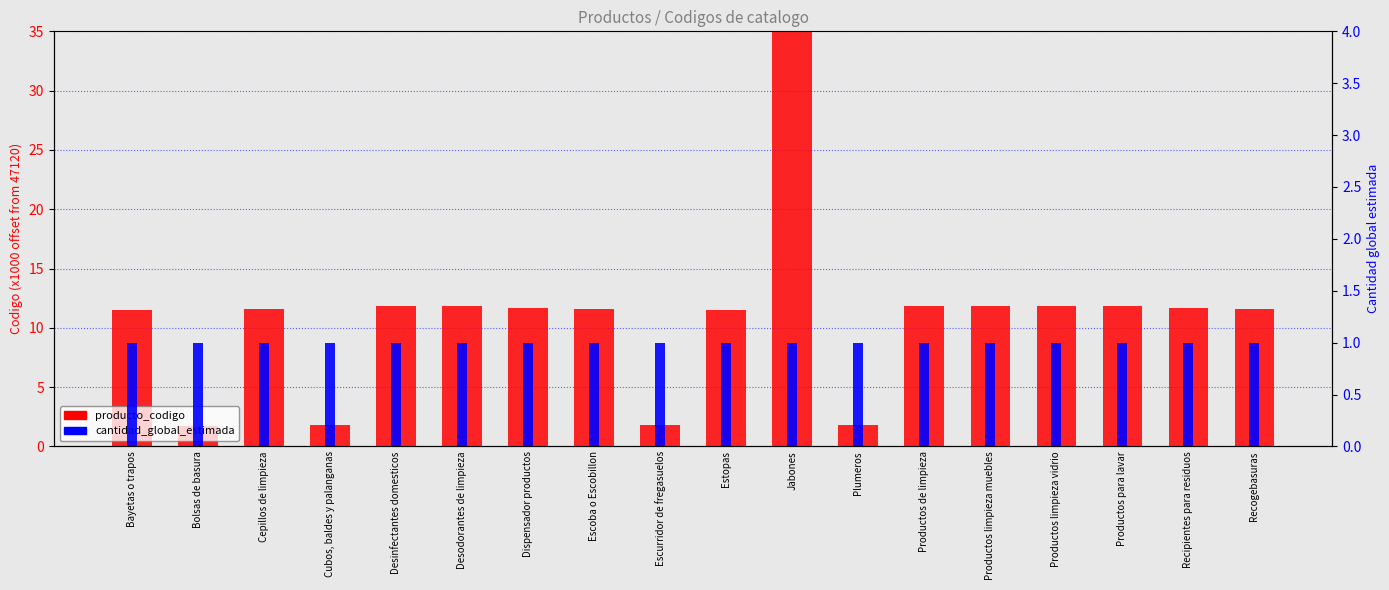

What is the label of the 12th bar from the left?

Plumeros